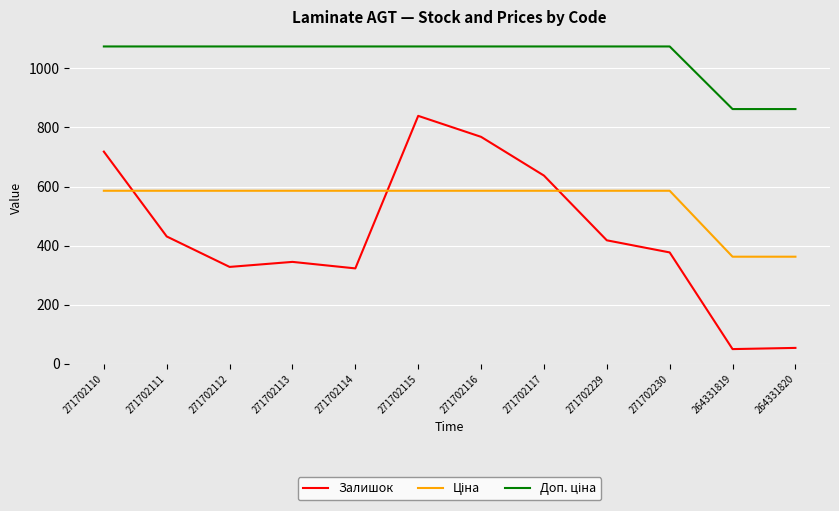

What is the smallest value displayed?

50.0